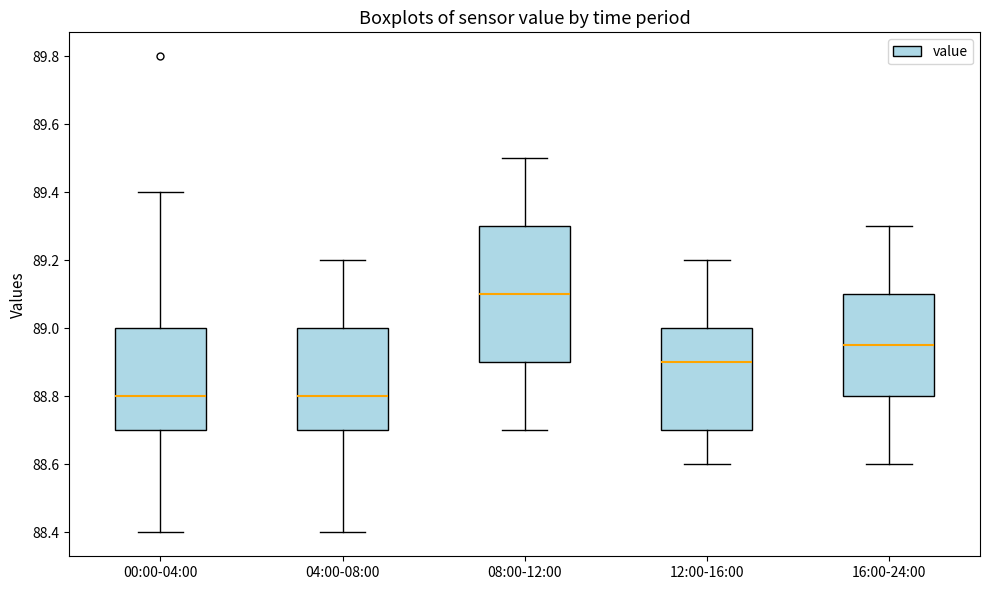

Which box is the tallest, from its lower edge to its upper edge?

08:00-12:00